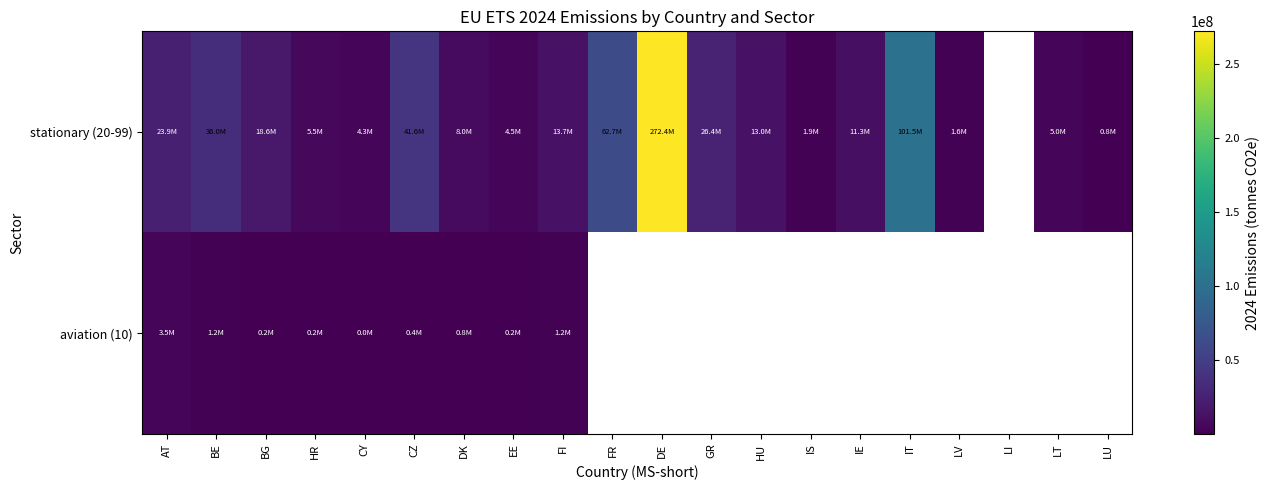

What is the greatest value displayed?

272415831.8